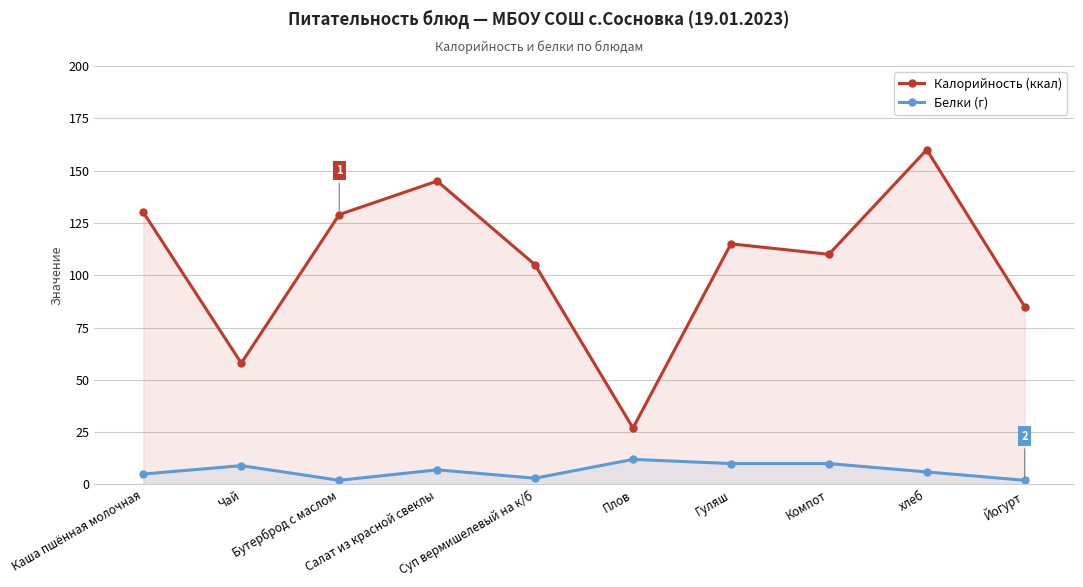

How many Белки (г) values are between 3 and 10?

7